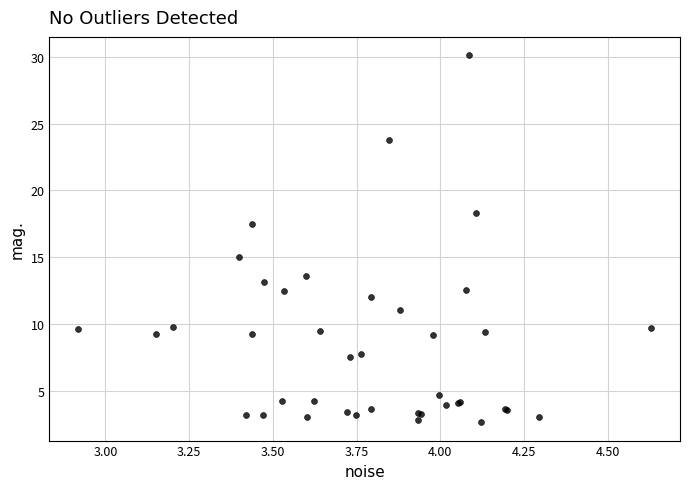

What Y value in the scatter plot is closest to 16?

15.0